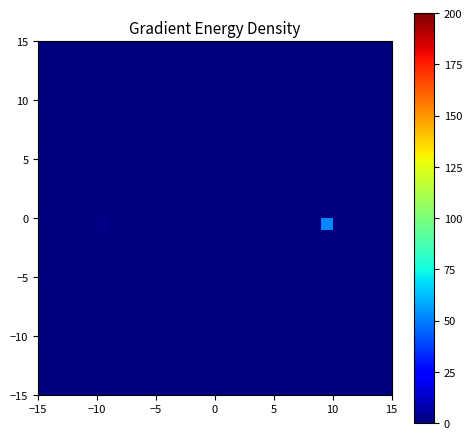

At how many categories does at least one series exceed 13?

1